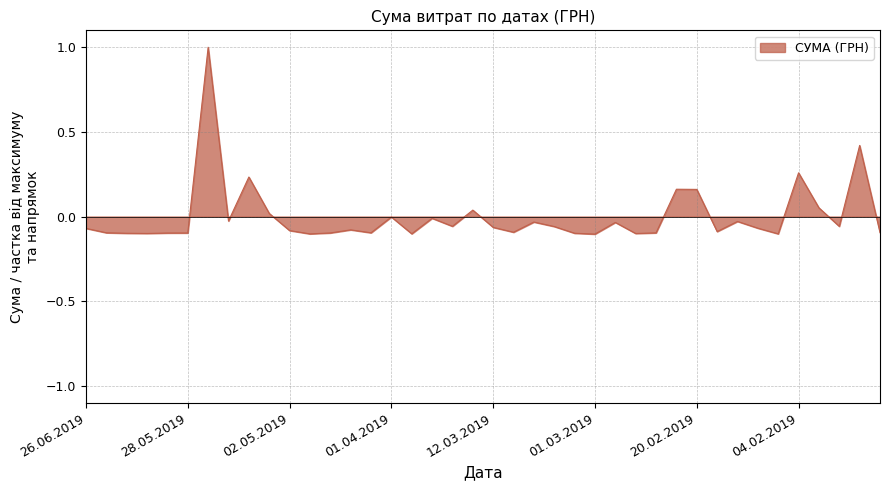

What is the greatest value displayed?

1.0